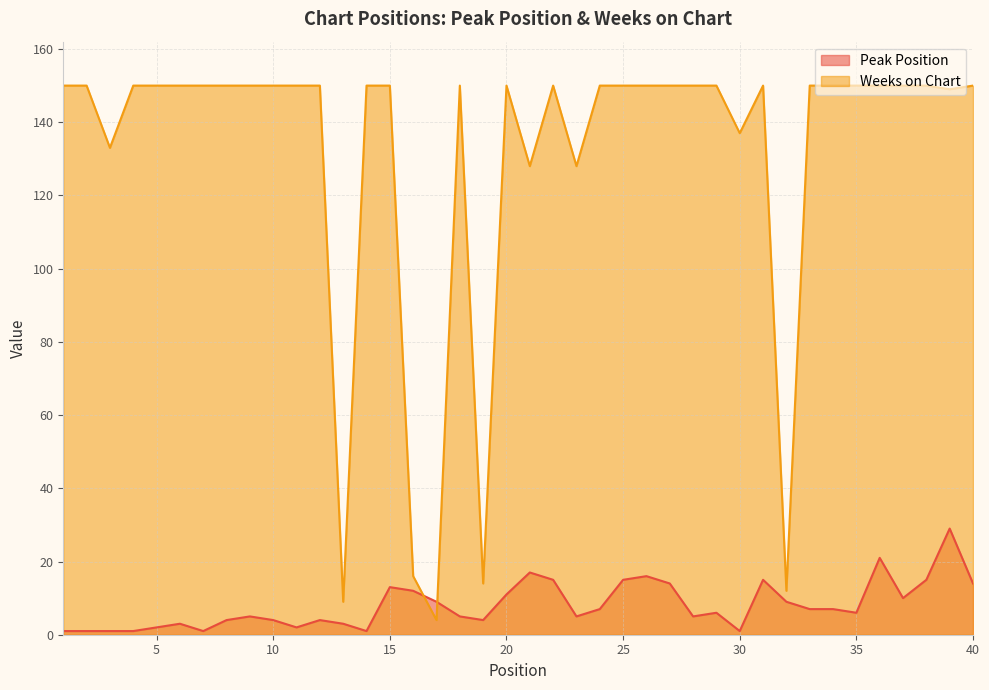

What value does the Peak Position series have at 22?

15